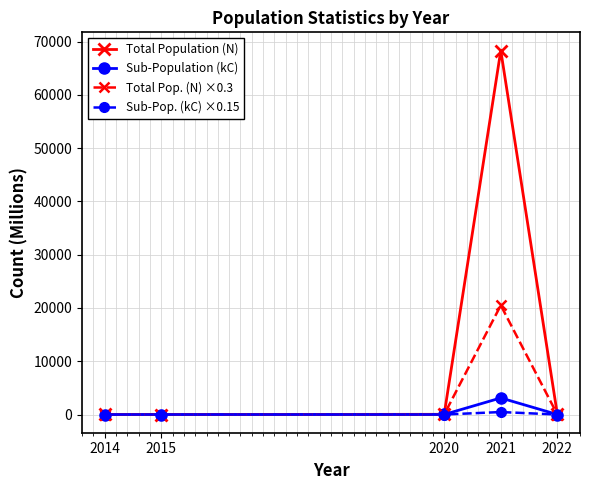

What is the difference between the maximum and minimum values in the Sub-Population (kC) series?

3112.9